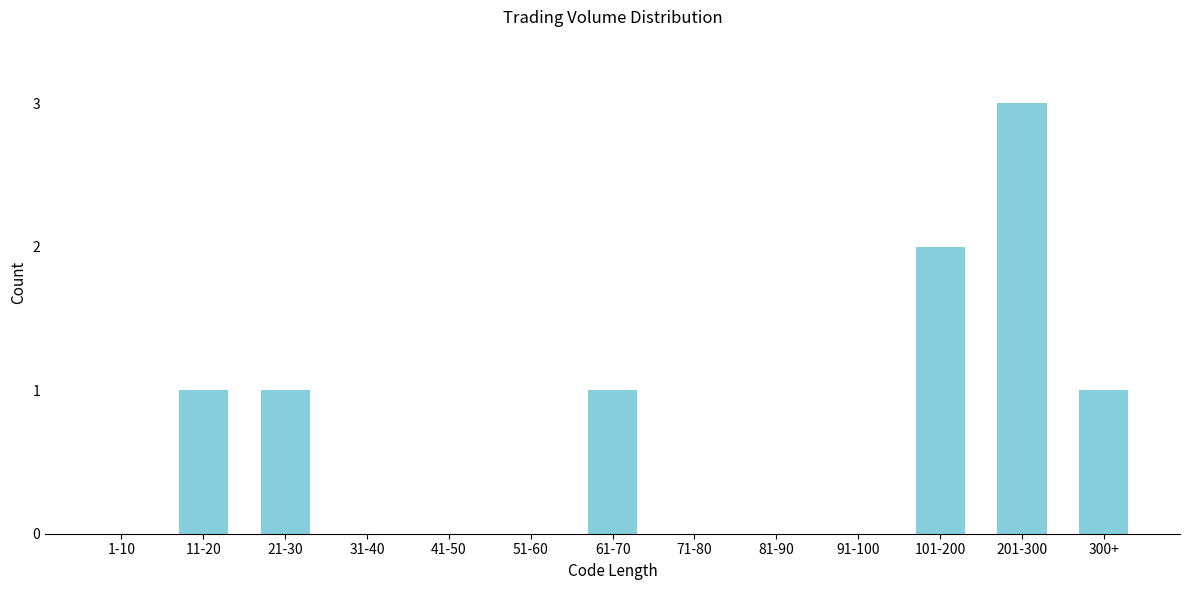

Reading right to left, extract all data points from this chart.

300+=1	201-300=3	101-200=2	91-100=0	81-90=0	71-80=0	61-70=1	51-60=0	41-50=0	31-40=0	21-30=1	11-20=1	1-10=0